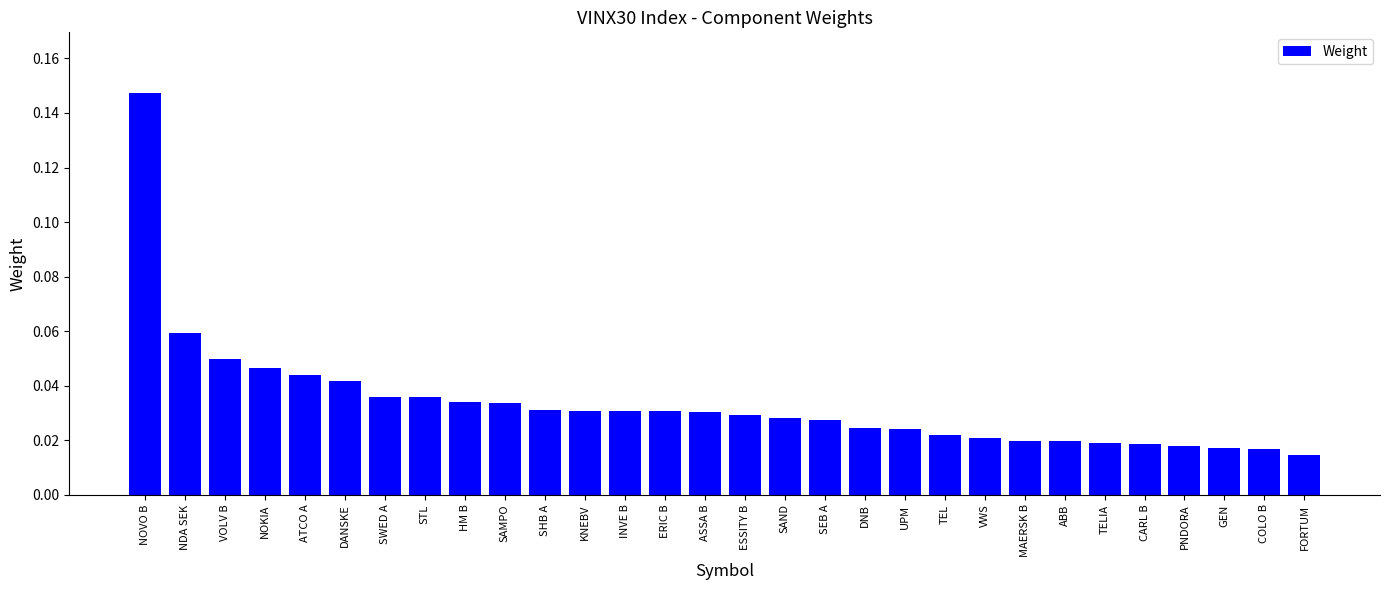

What is the sum of all values?

1.0